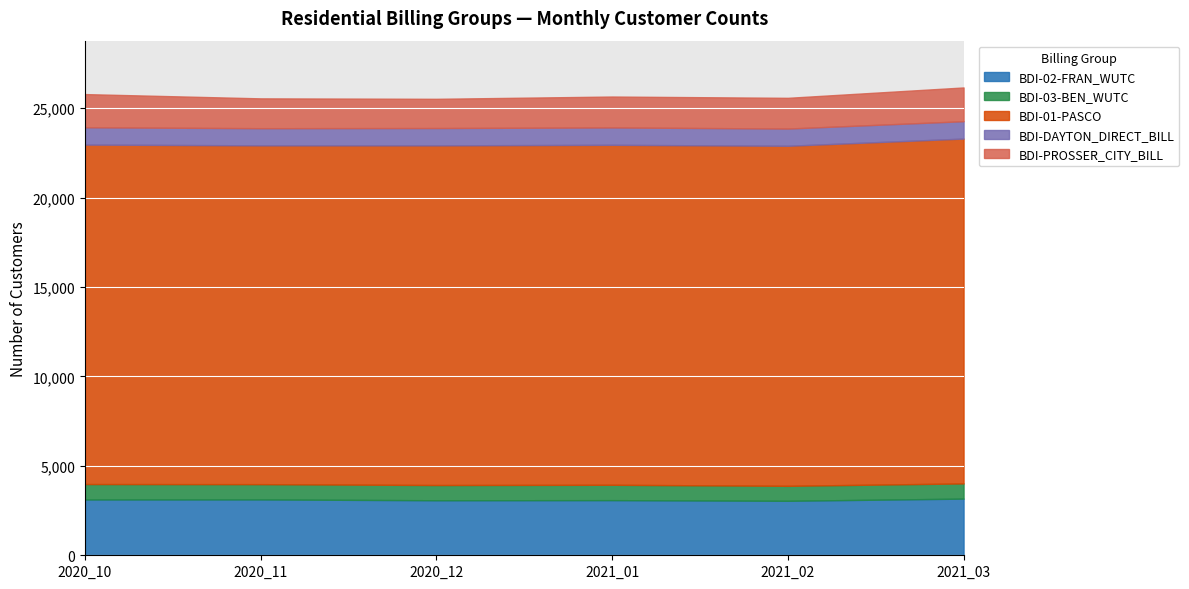

How many interior local valleys does the BDI-01-PASCO series have?

1